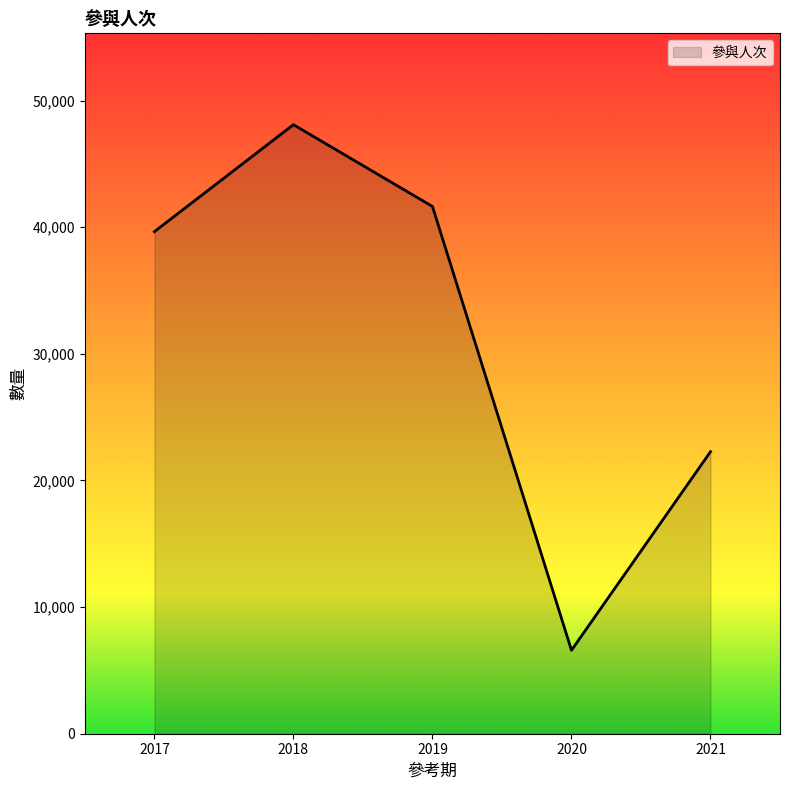

Which category has the lowest value across all series?

2020